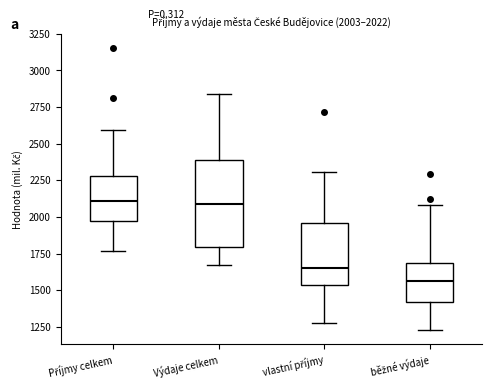

Which box's median line is the lowest?

běžné výdaje